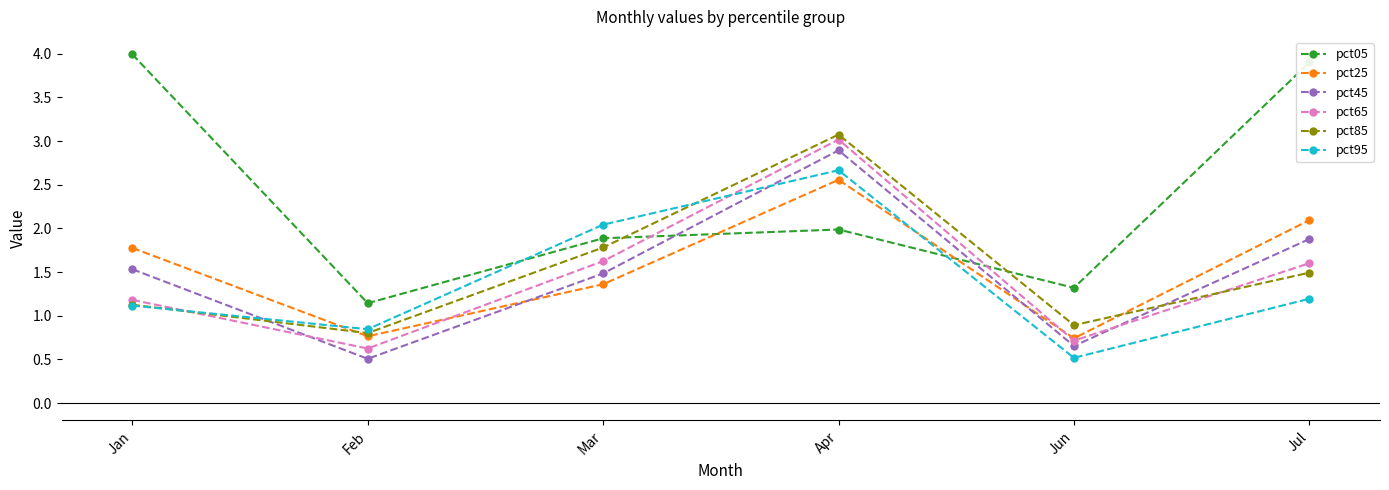

How many lines are shown in the chart?

6